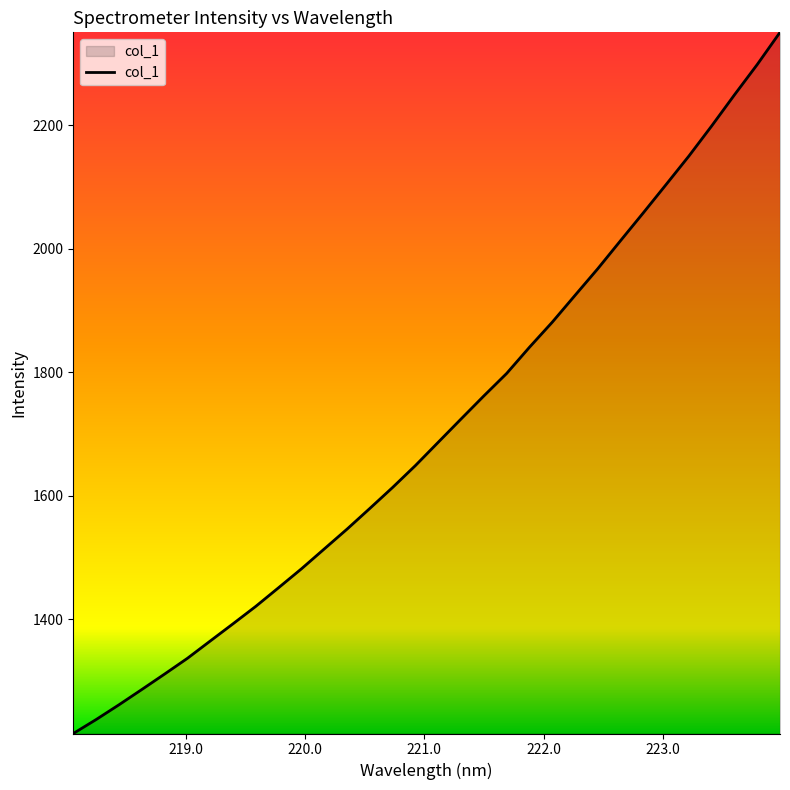

What is the difference between the maximum and minimum values?

1135.6